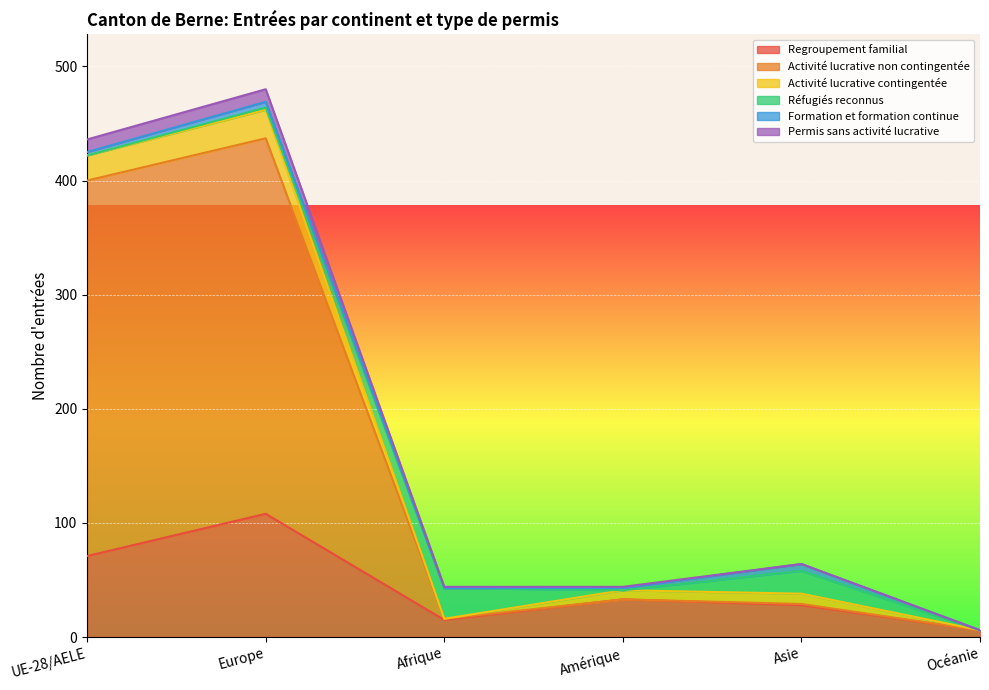

Is it true that Regroupement familial equals 15 at Afrique?

True